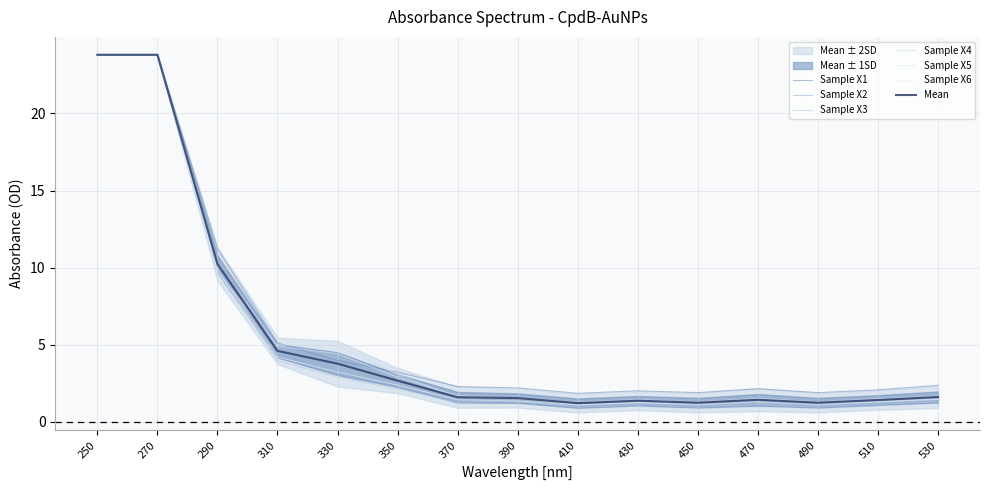

What value does the Sample X1 series have at 310?

5.1